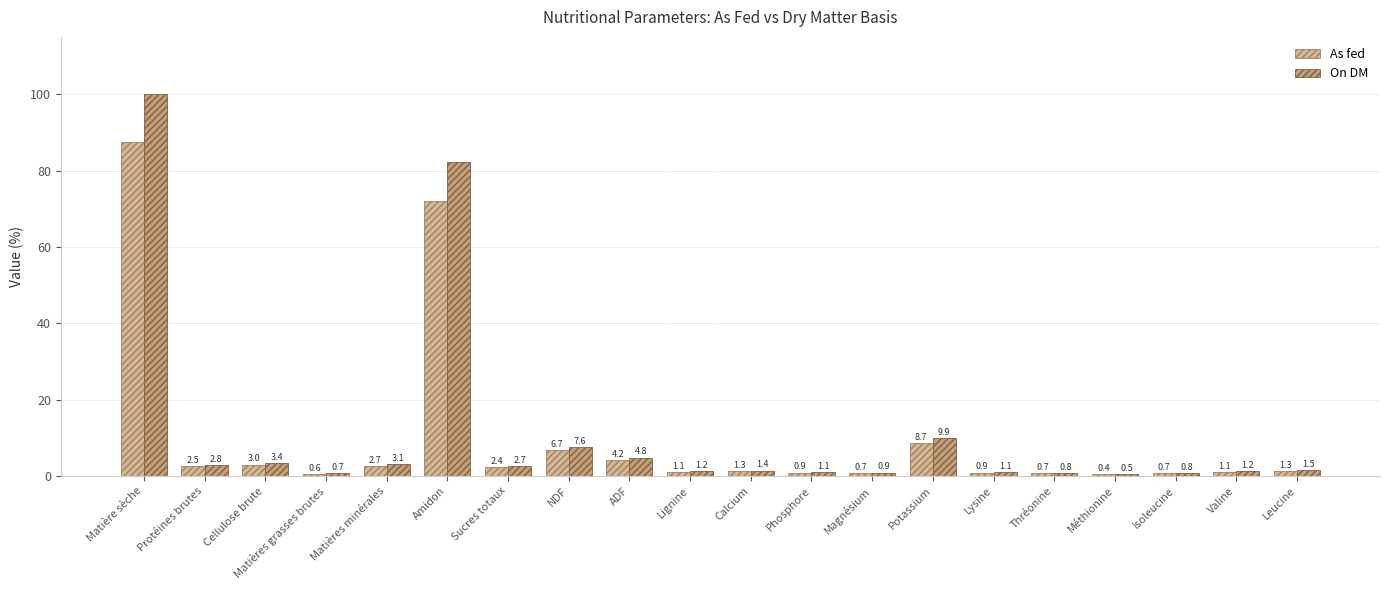

How many data points in On DM are less than 1?

5